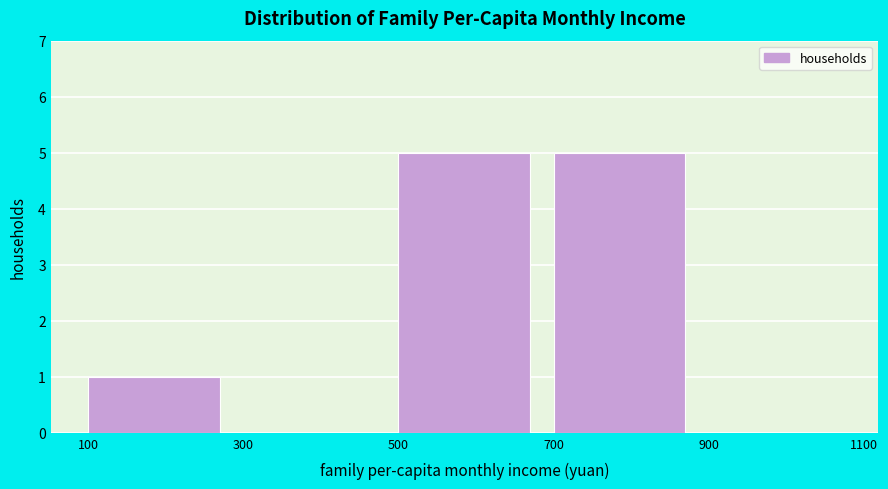

Reading left to right, transcribe this chart: for each bar, give the range it covers on the x-axis and its height. The values are not printed on the chart, so give them approximately, as read against the axis.

100 to 300: 1
300 to 500: 0
500 to 700: 5
700 to 900: 5
900 to 1100: 0